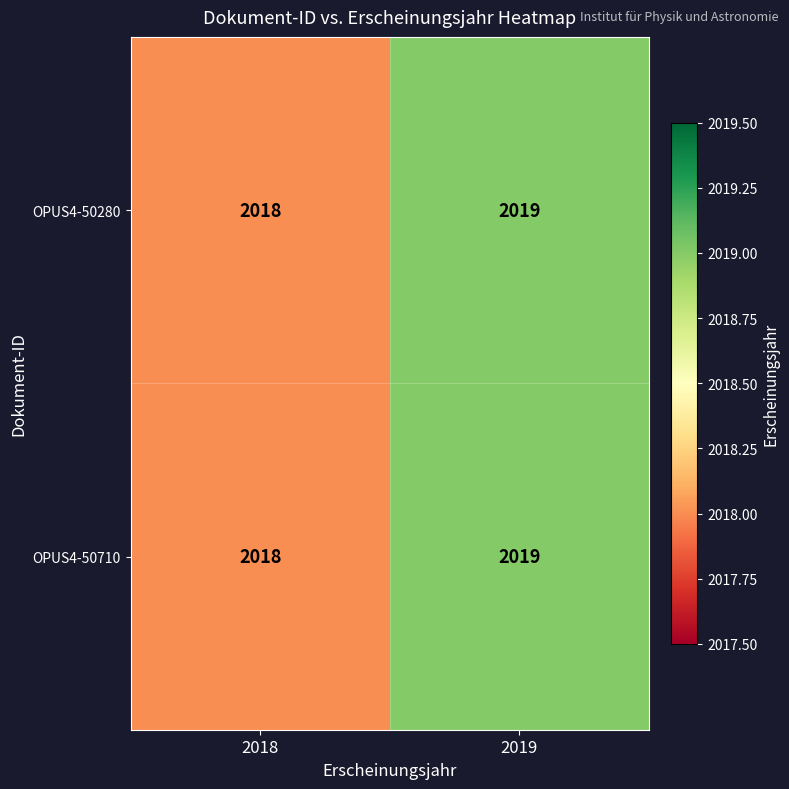

At which label is OPUS4-50280 closest to 2018?

2018